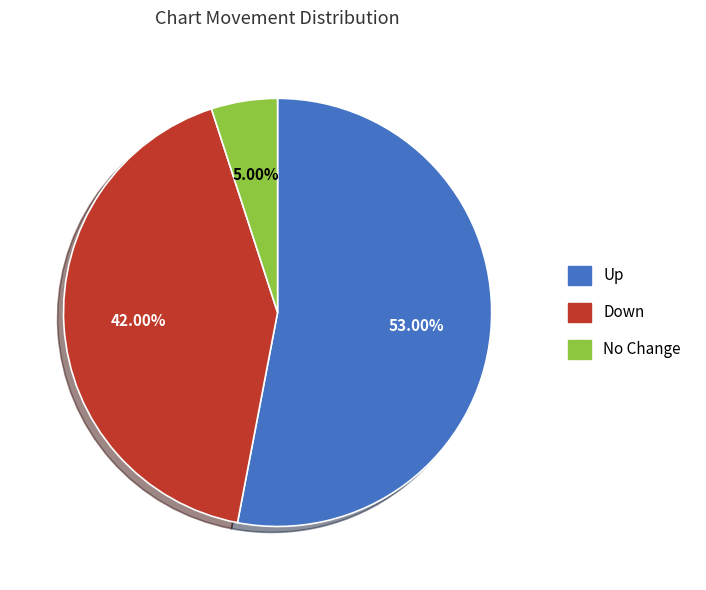

How many segments does this pie chart have?

3